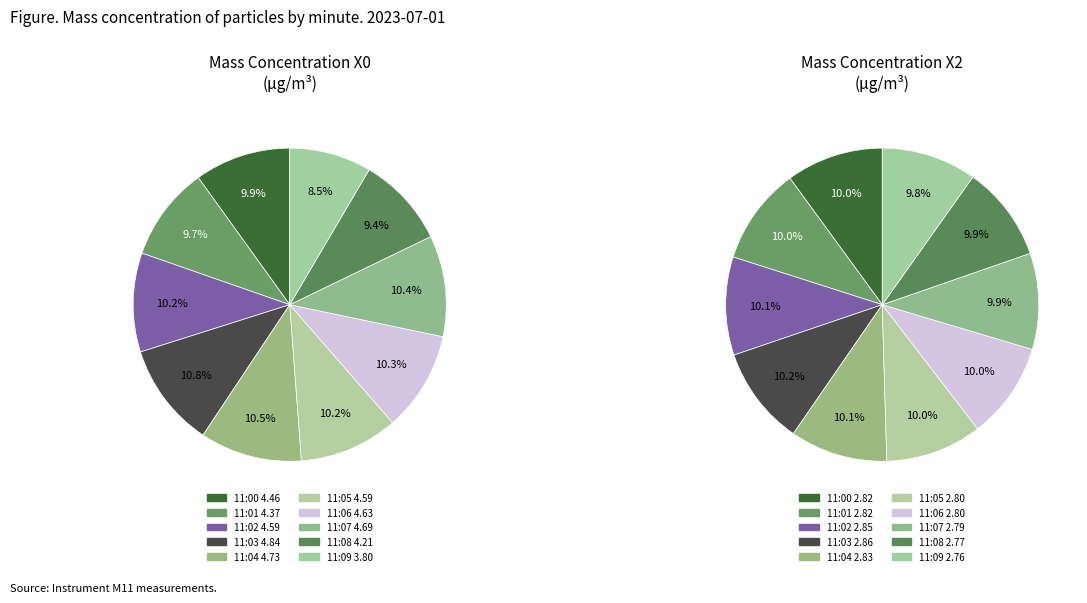

Which category has the biggest portion of the pie?

11:03